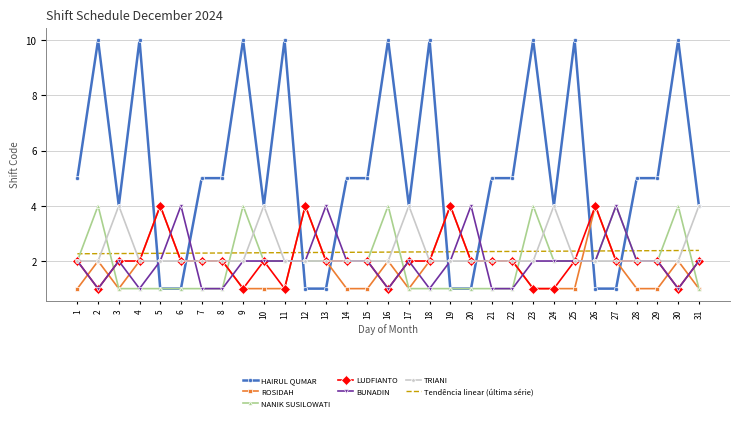

How many times do ROSIDAH and BUNADIN cross each other?

18